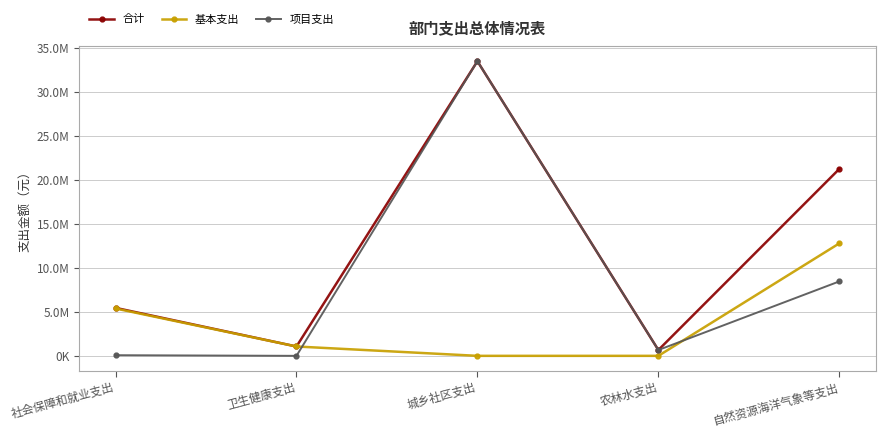

At which label does 基本支出 first exceed 1062085?

社会保障和就业支出